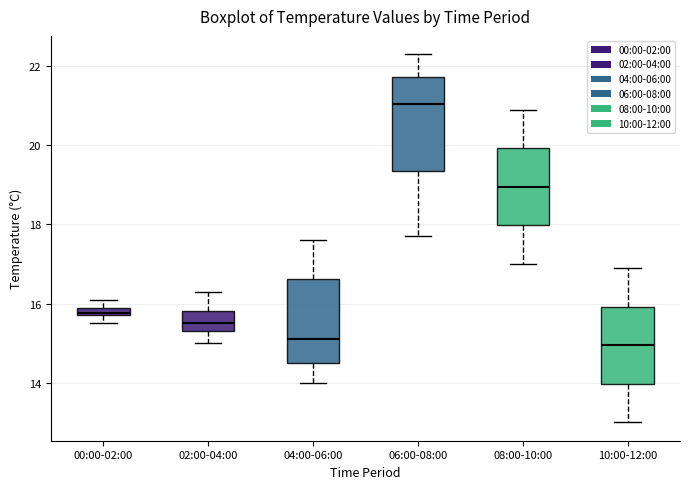

Comparing the boxes themselves (not the whiskers), which one is the tallest?

06:00-08:00